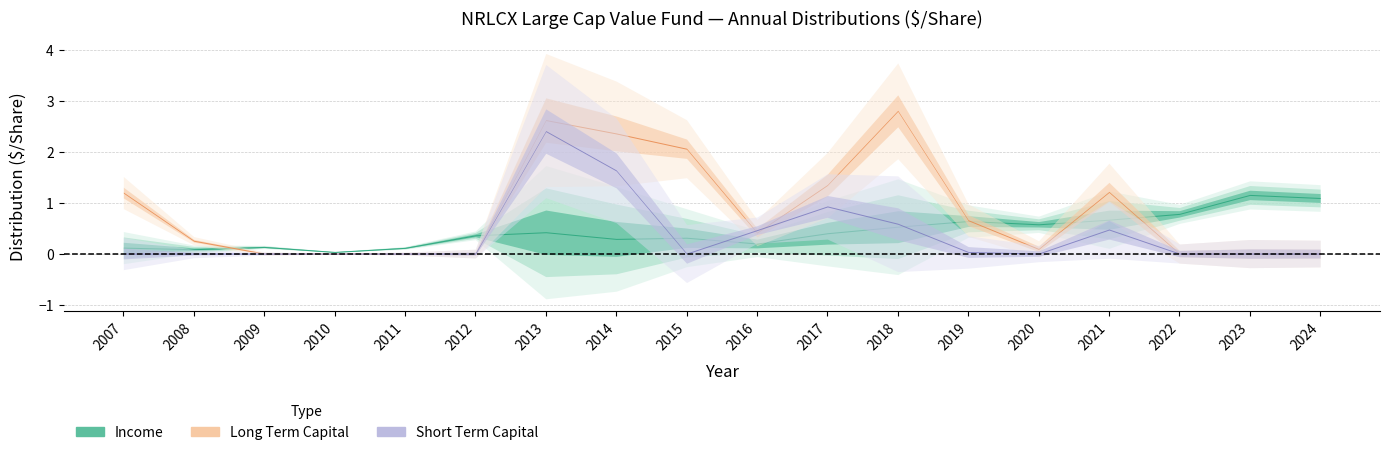

How many interior local peaks does the Income series have?

5